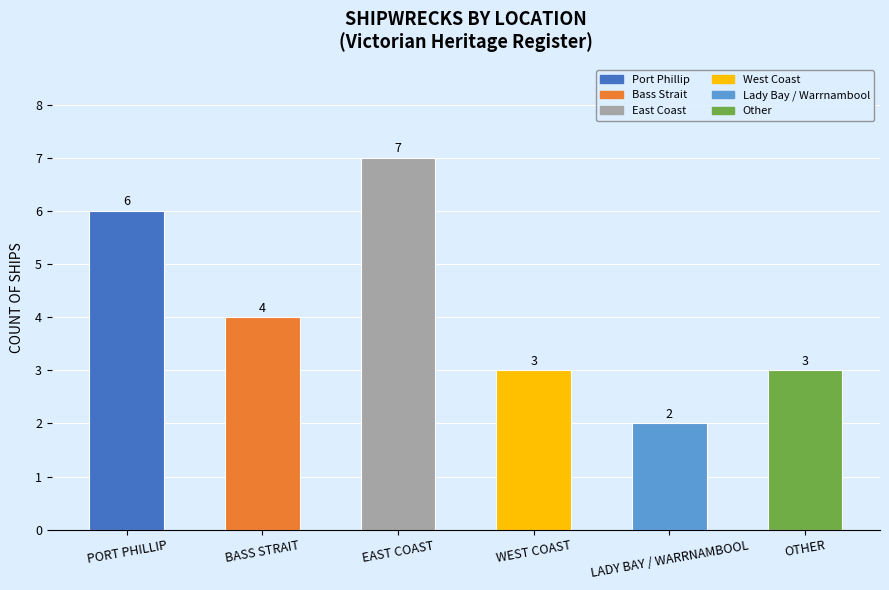

Approximately how many times larger is the value at OTHER compared to WEST COAST?

1.0